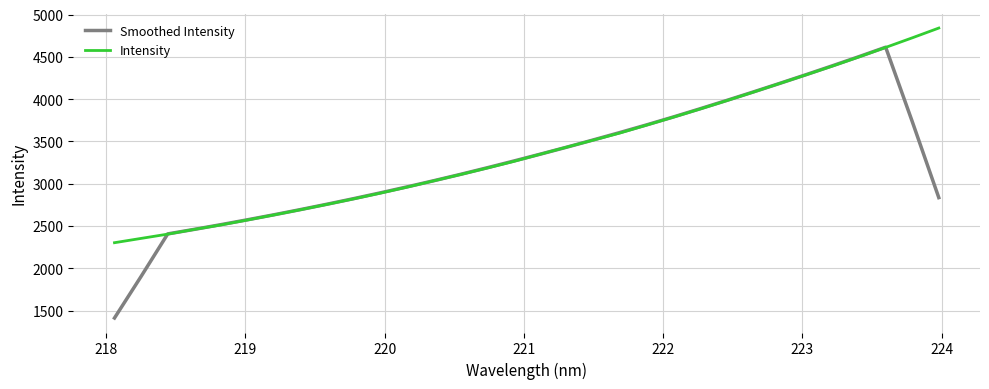

List the series in order of their peak value, lowest first.

Smoothed Intensity, Intensity